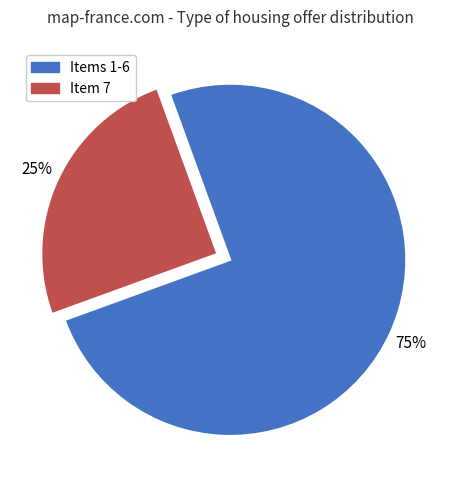

To the nearest percent, what is the difference between the largest and smallest slice percentages?

50%